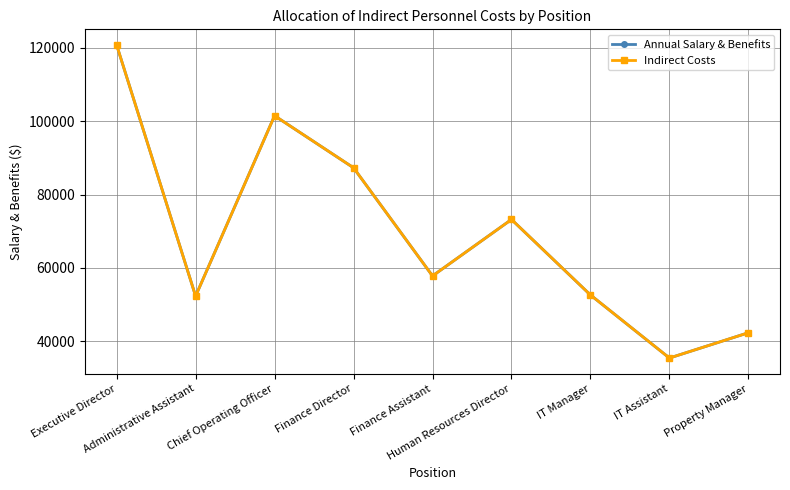

How many lines are shown in the chart?

2